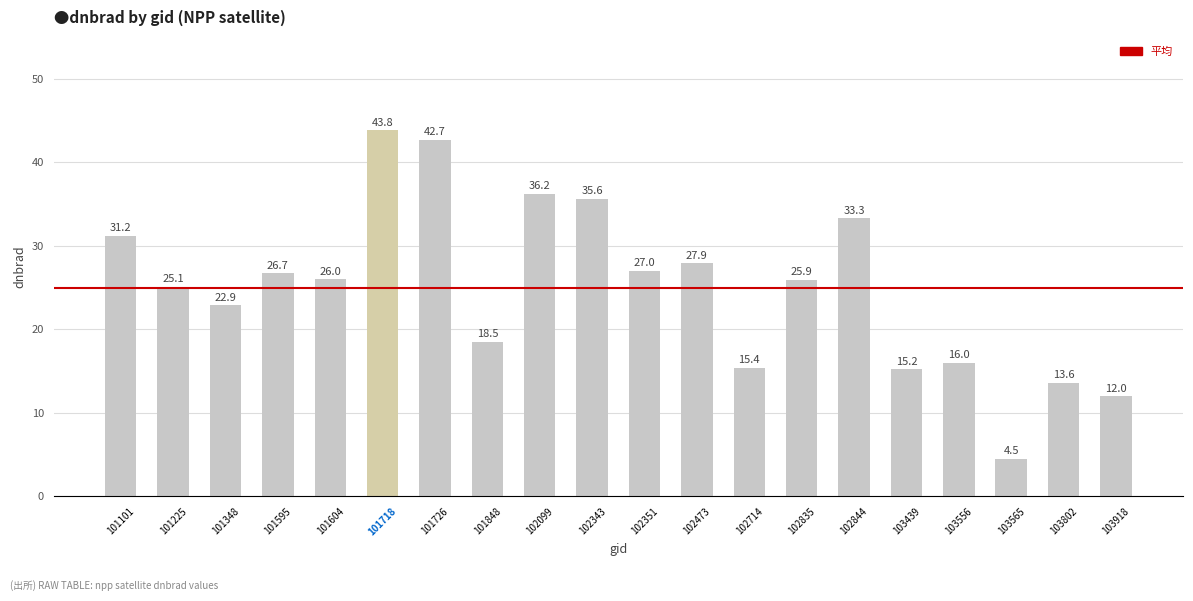

What is the difference between the values at 103556 and 102343?

19.6